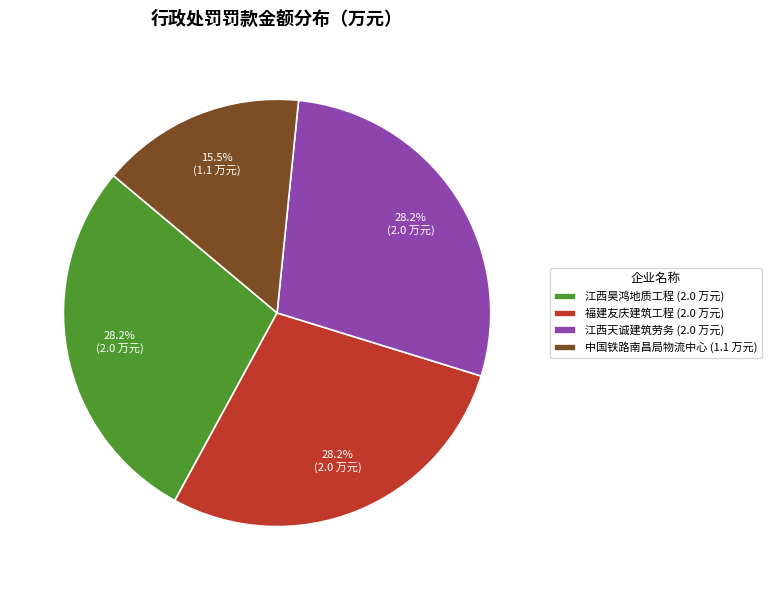

What is the smallest slice in the pie chart?

中国铁路南昌局物流中心 (1.1 万元)